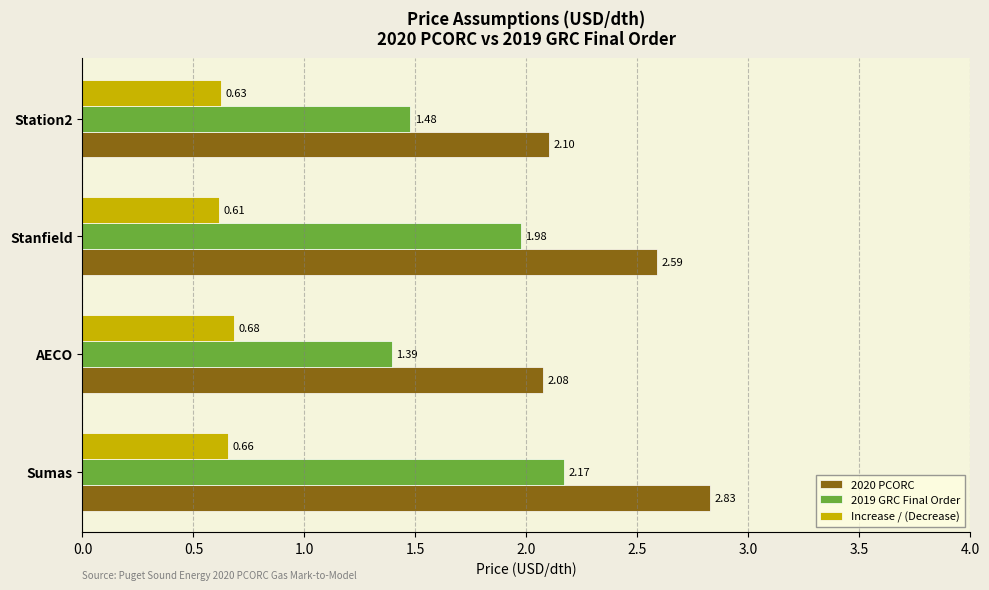

At which category does the chart reach its minimum across all series?

Stanfield